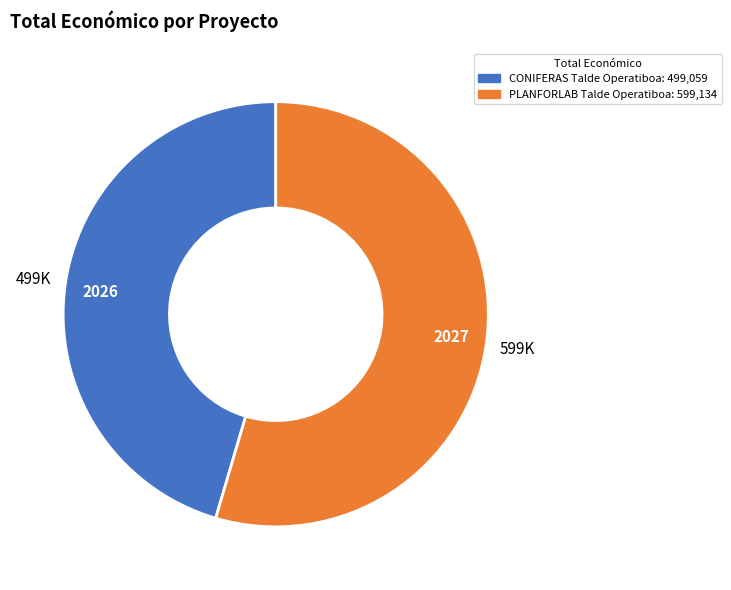

What is the ratio of the value at PLANFORLAB Talde Operatiboa to the value at CONIFERAS Talde Operatiboa?

1.2